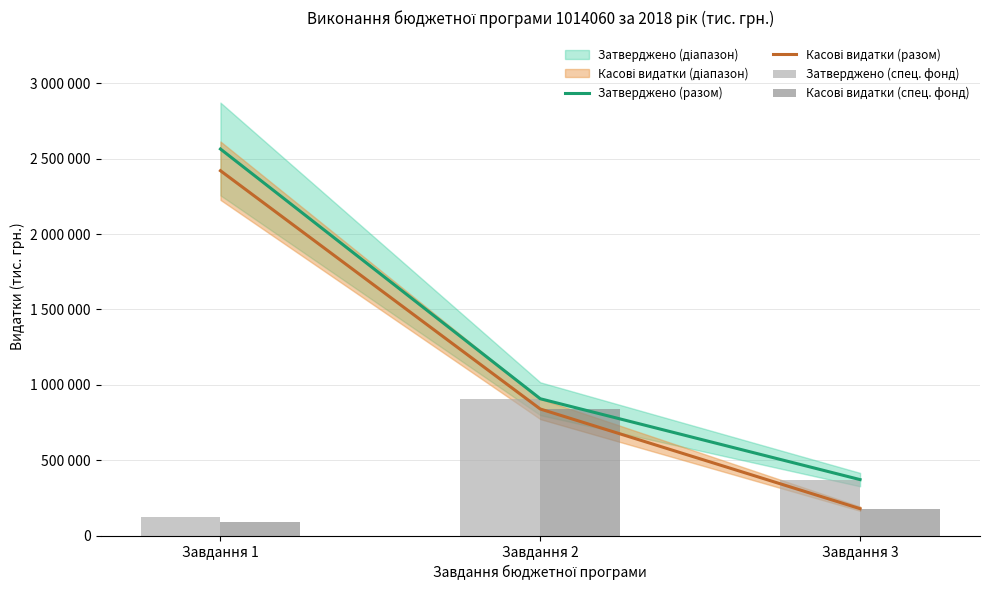

Is it true that Касові видатки (разом) equals 2420629.4 at Завдання 1?

True